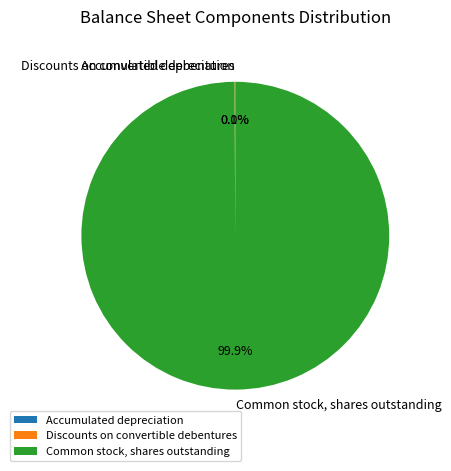

To the nearest percent, what is the difference between the largest and smallest slice percentages?

100%